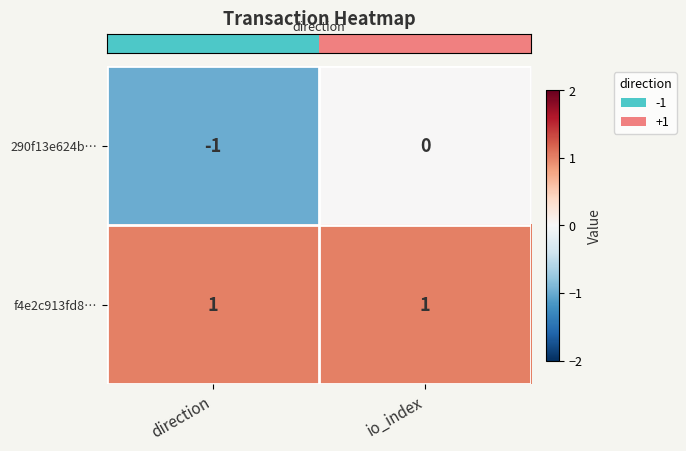

At which category does the chart reach its minimum across all series?

direction